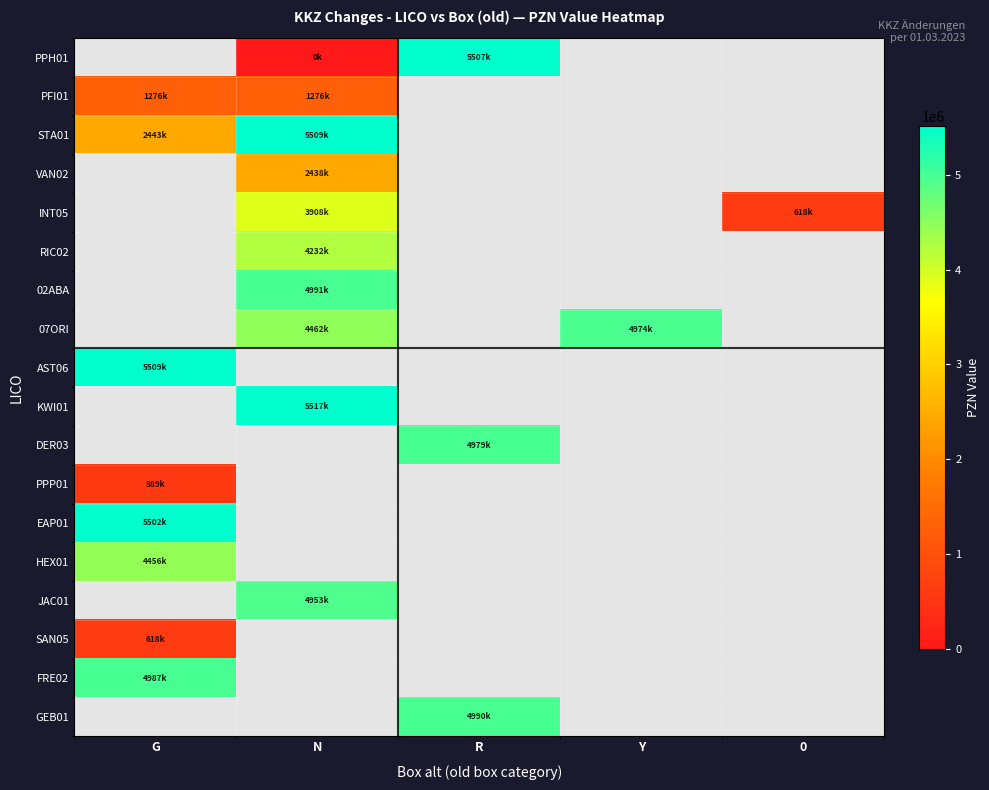

At which label does AST06 reach its peak?

G